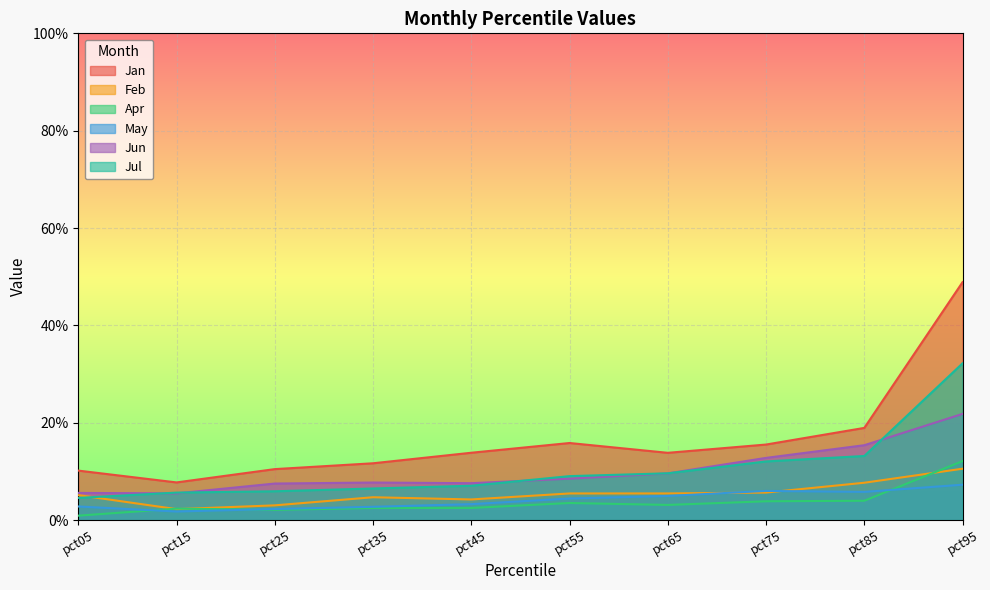

The Jan series shows 0.1 at pct45. True or false?

True